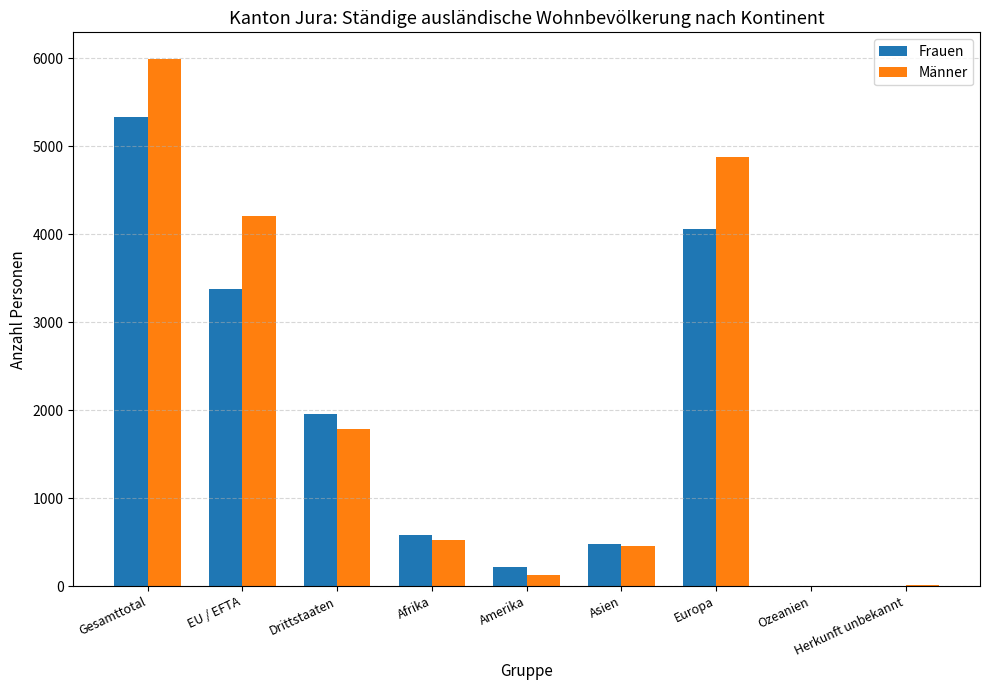

True or false: Männer has a value of 975 at Drittstaaten.

False